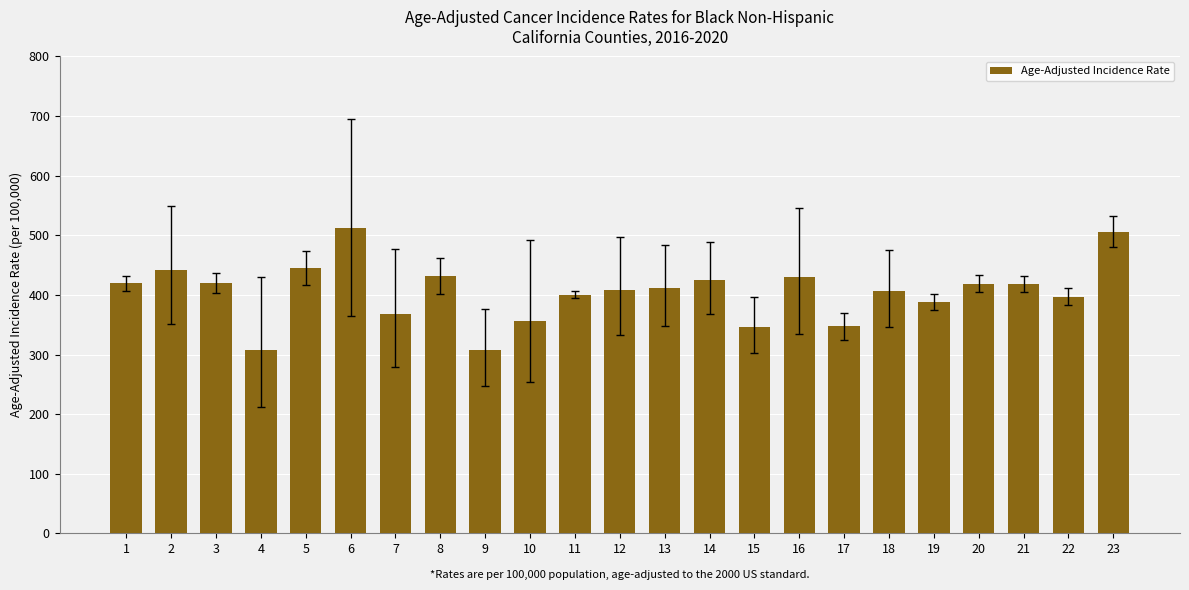

The chart shows a value of 114.1 at 8. True or false?

False